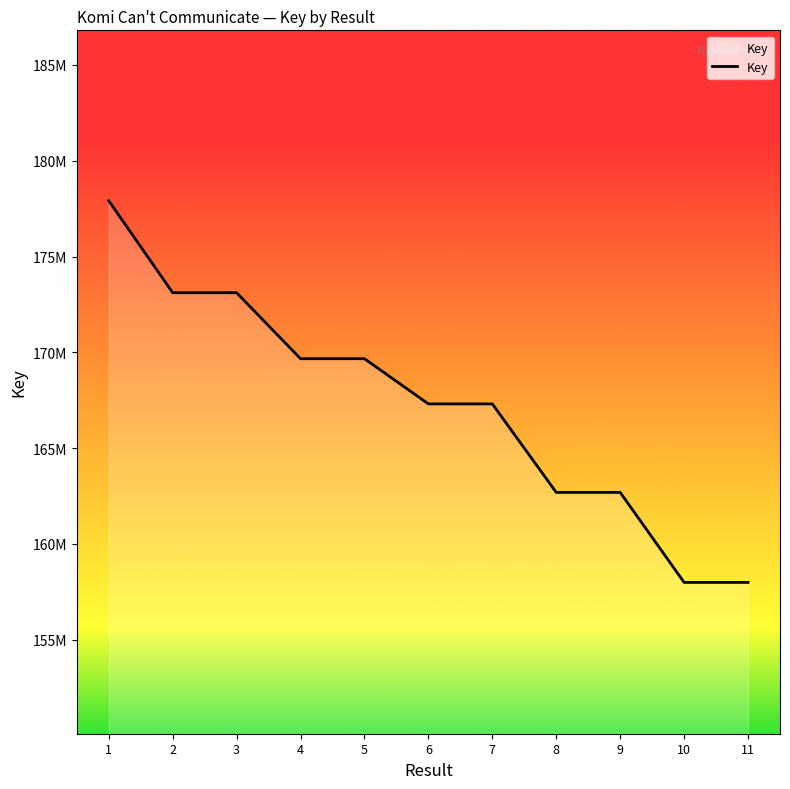

What is the difference between the values at 1 and 2?

4801053